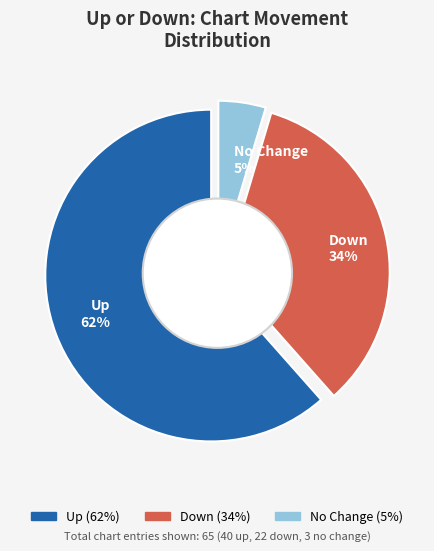

The up slice represents 62% of the pie. True or false?

True